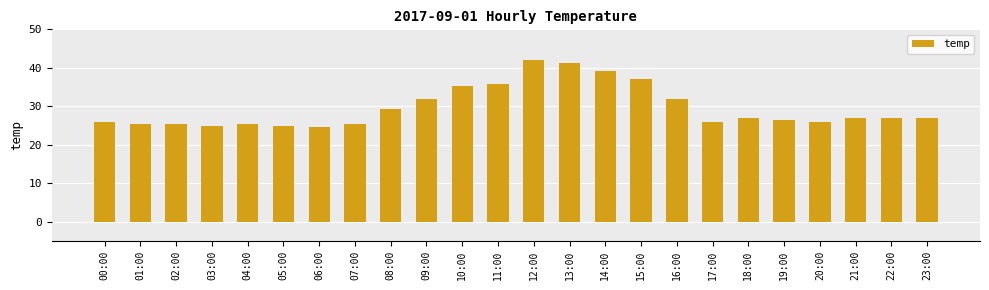

What is the smallest value displayed?

24.5